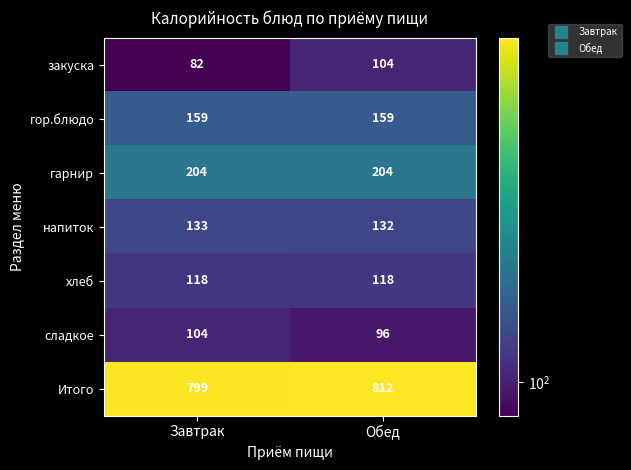

Is it true that хлеб equals 118 at Завтрак?

True